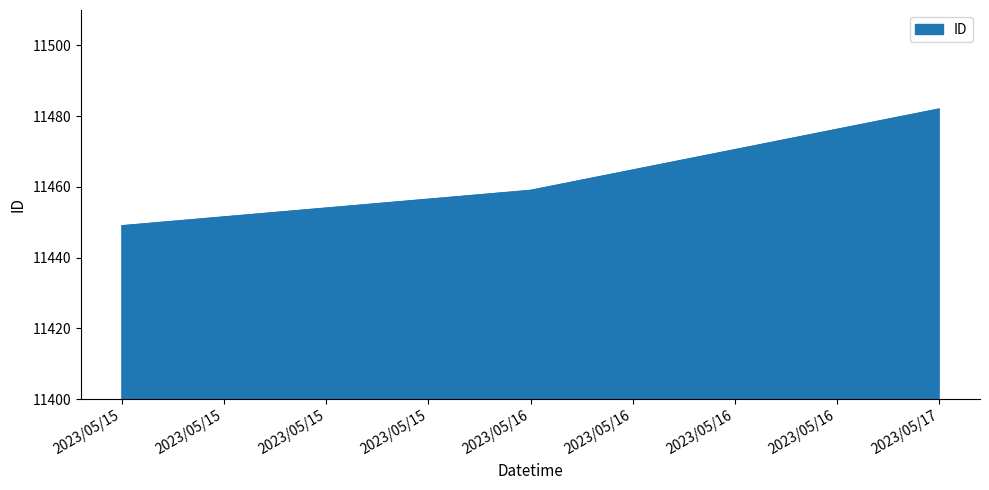

The chart shows a value of 19358 at 2023/05/17. True or false?

False